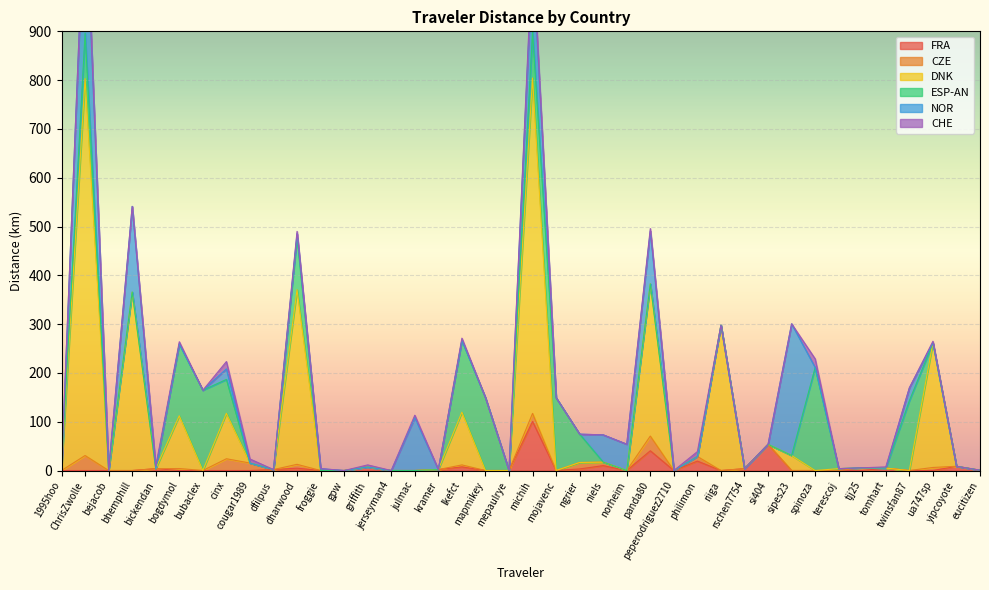

What is the maximum value for CZE?

30.7